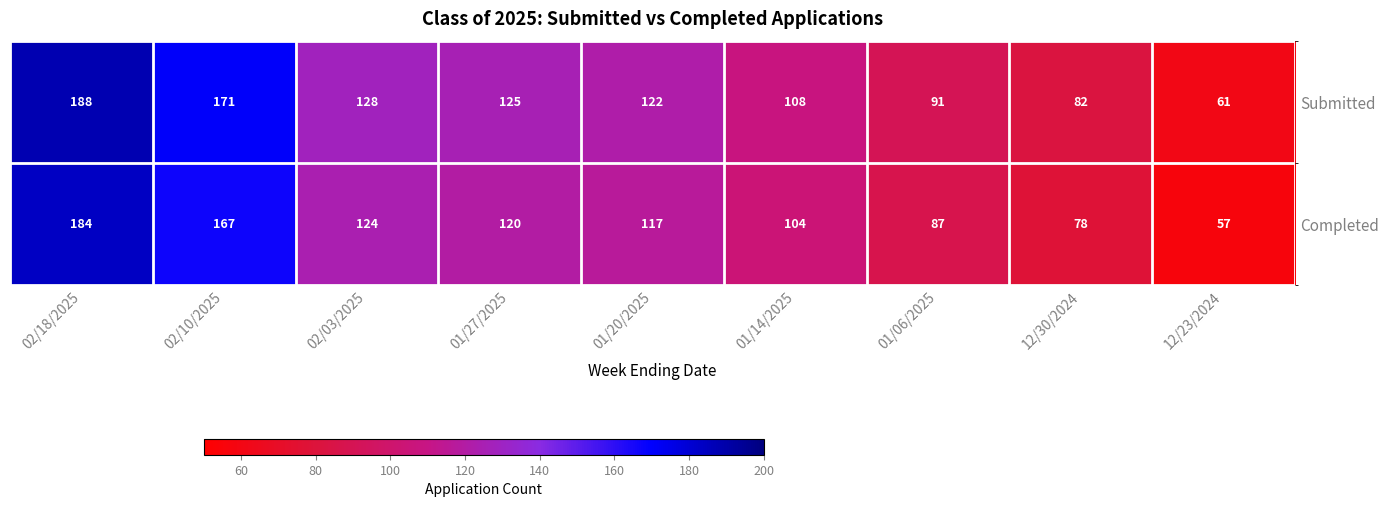

Rank the series by their maximum value, from highest to lowest.

Submitted, Completed